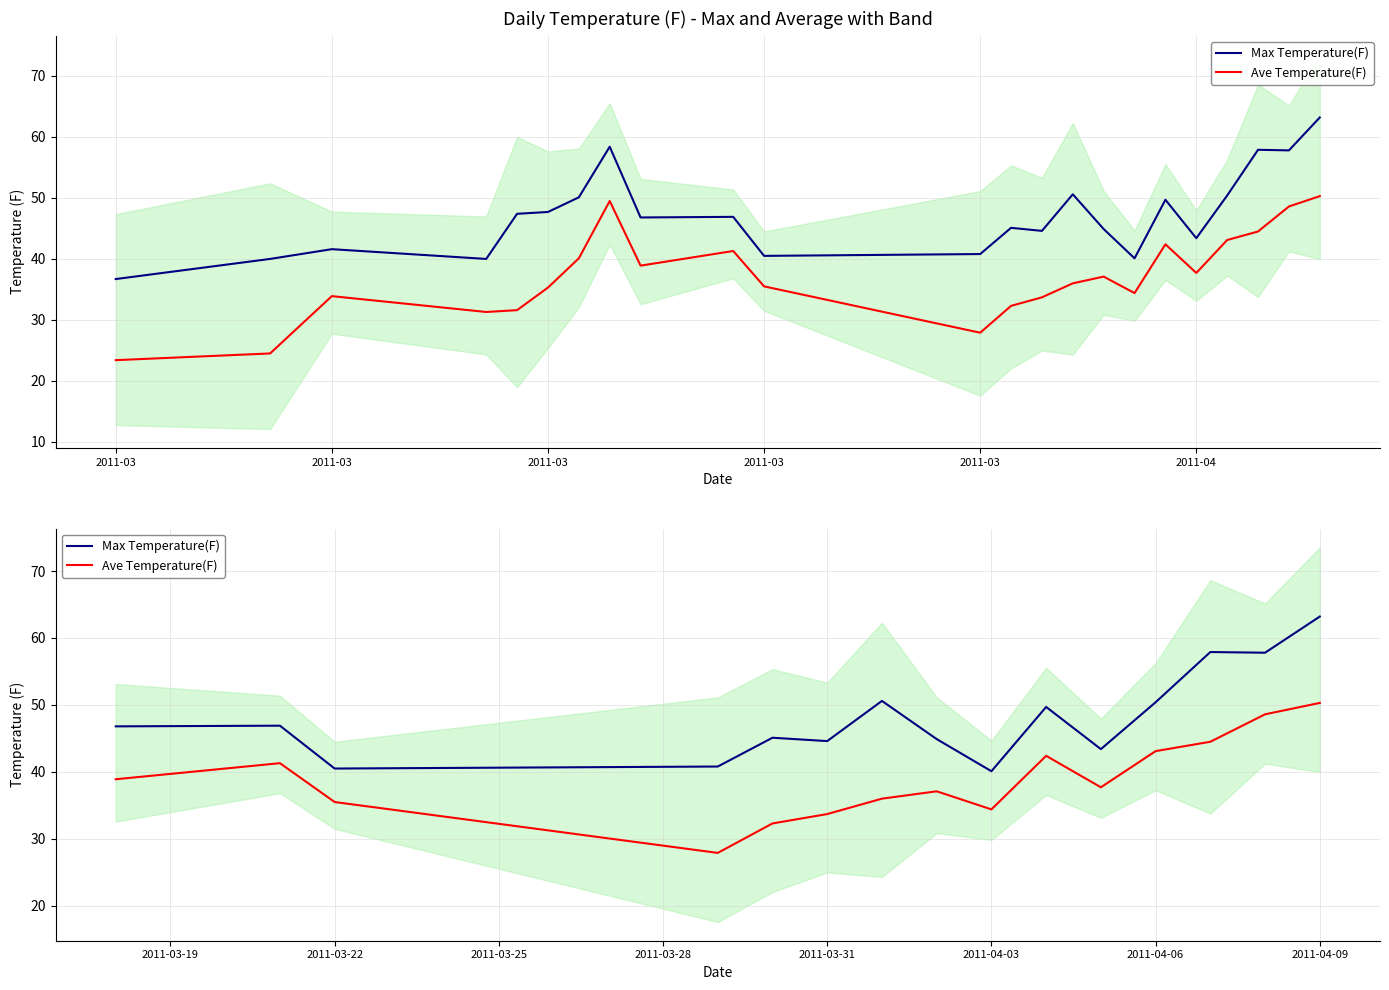

In Max Temperature(F), how many points are lower than both neighbors (excluding endpoints)?

5